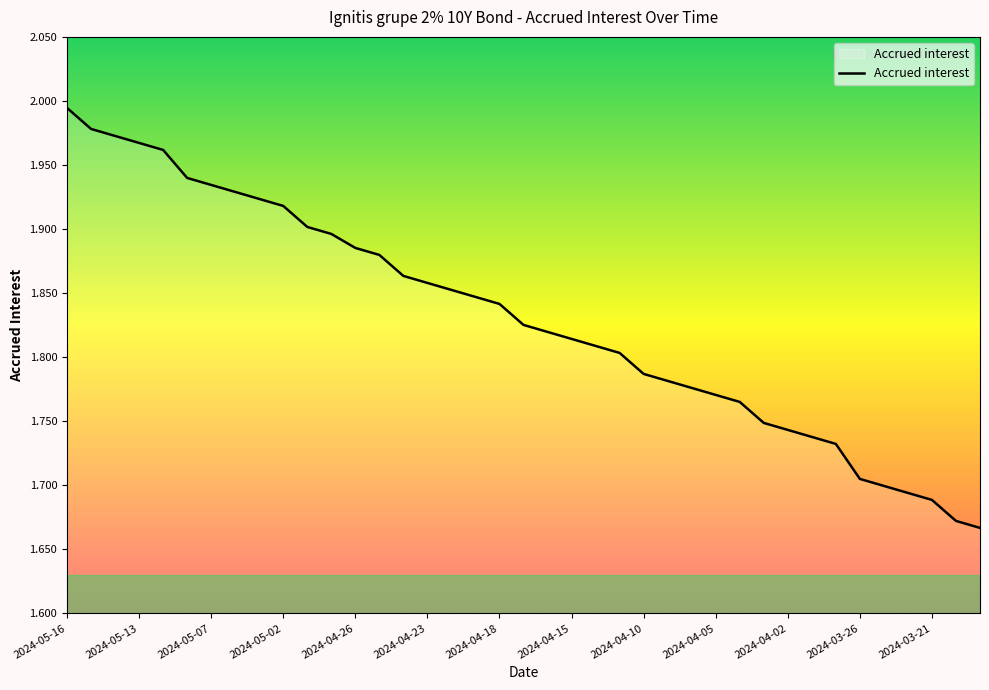

True or false: the data has more than 1 interior local peaks.

False